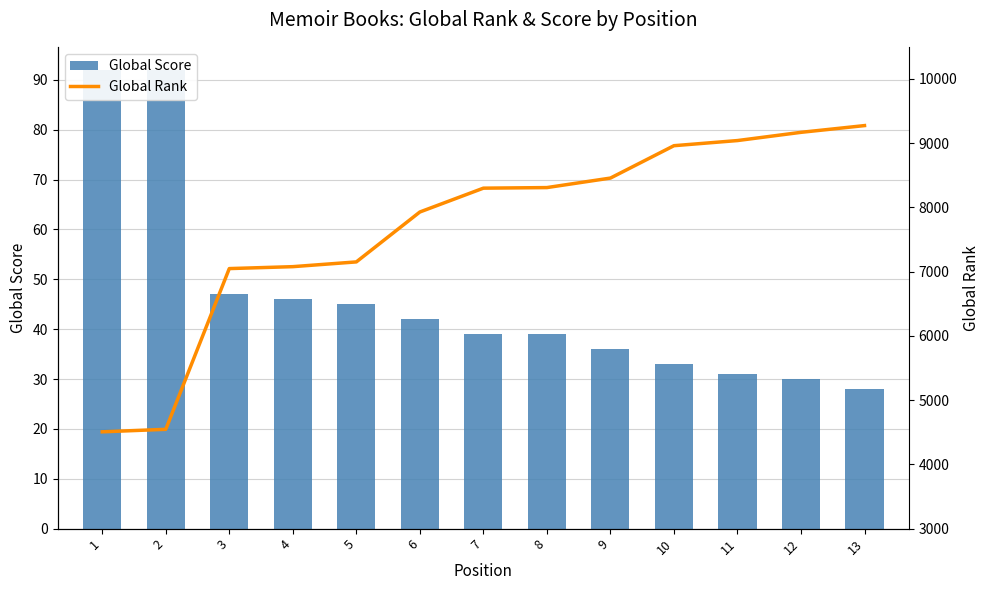

Reading left to right, what are all the values shown in this chart?

Global Score: 1=92	2=92	3=47	4=46	5=45	6=42	7=39	8=39	9=36	10=33	11=31	12=30	13=28
Global Rank: 1=4507	2=4546	3=7048	4=7078	5=7152	6=7929	7=8300	8=8309	9=8457	10=8961	11=9041	12=9169	13=9274